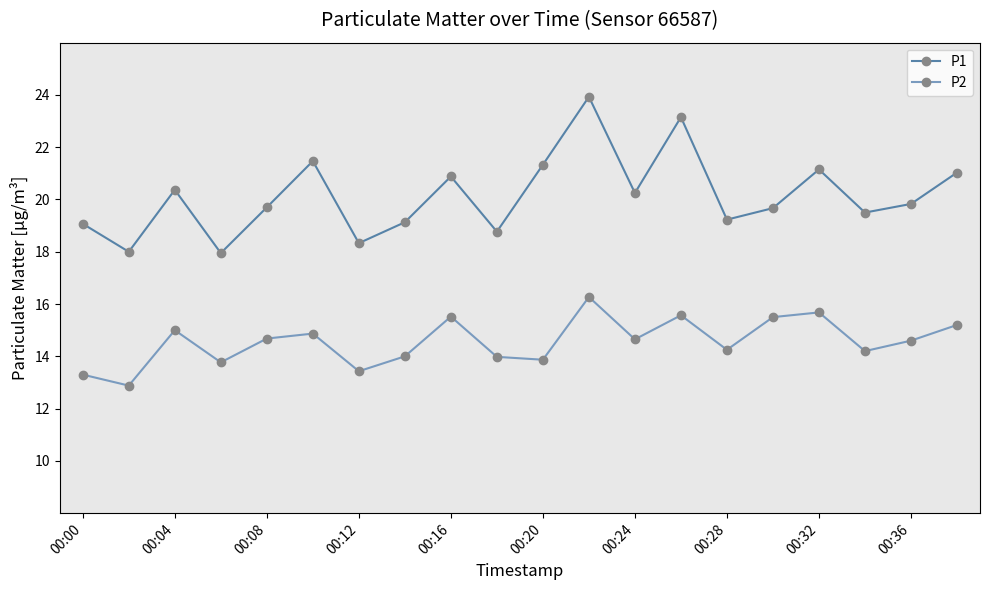

True or false: P1 and P2 cross at least once.

False